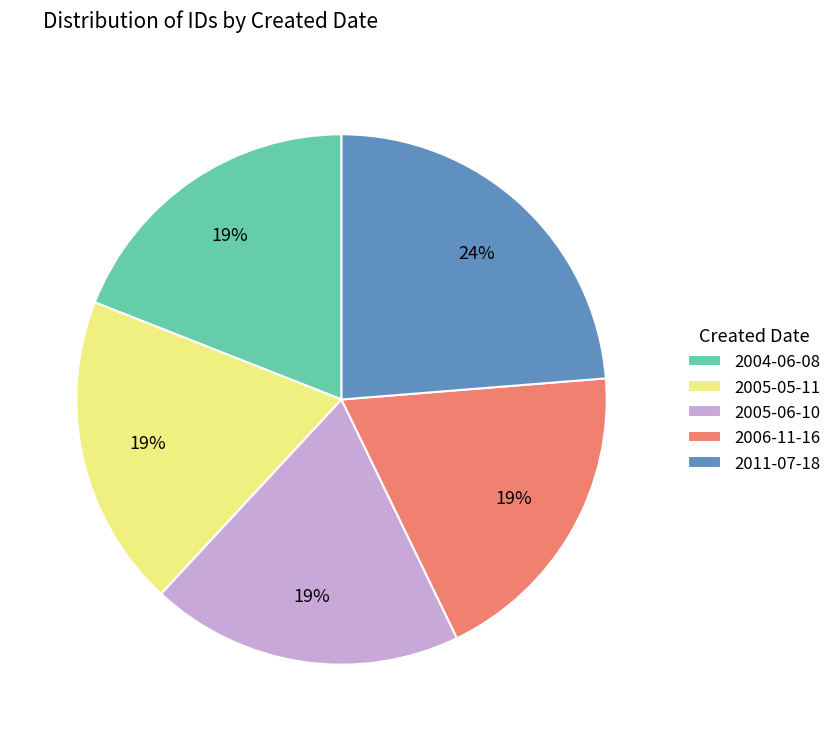

Which slice is the largest?

2011-07-18